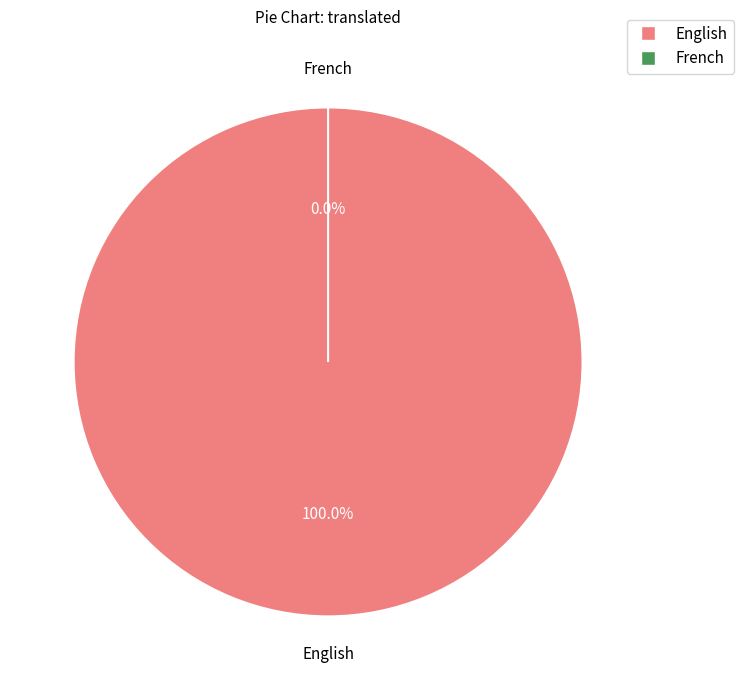

Which slice is the largest?

English